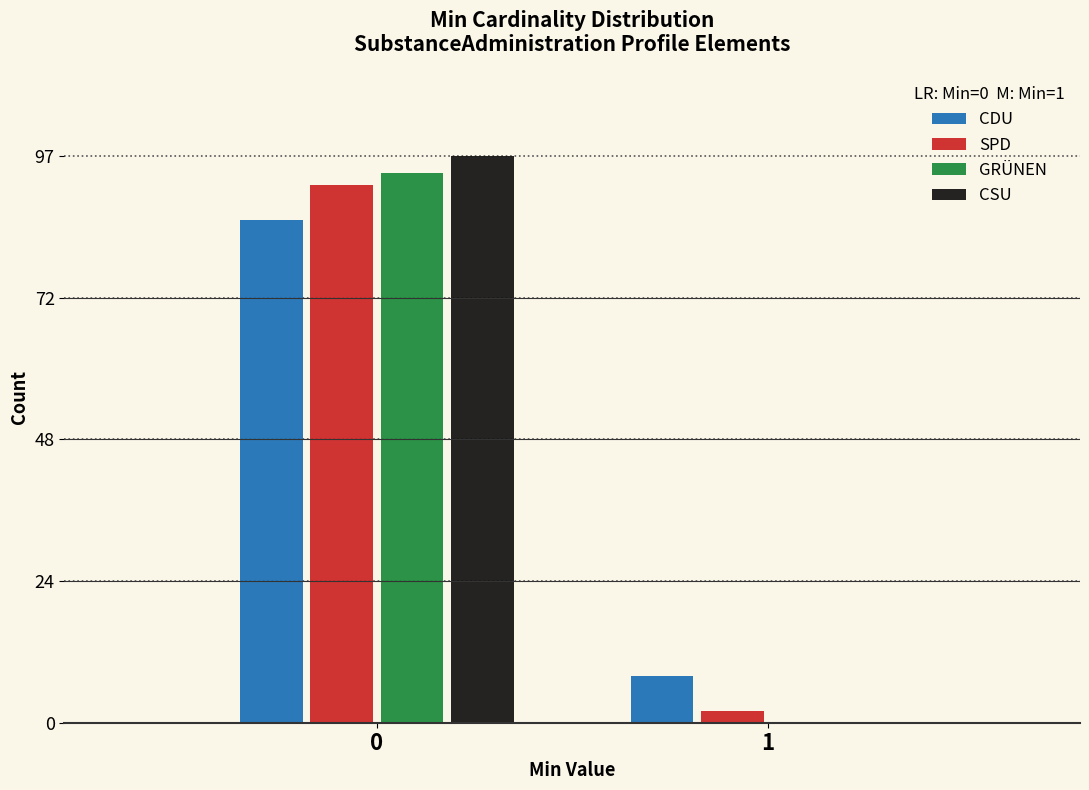

Reading left to right, list all the values displayed in this chart.

CDU: 0=86	1=8
SPD: 0=92	1=2
GRÜNEN: 0=94	1=0
CSU: 0=97	1=0